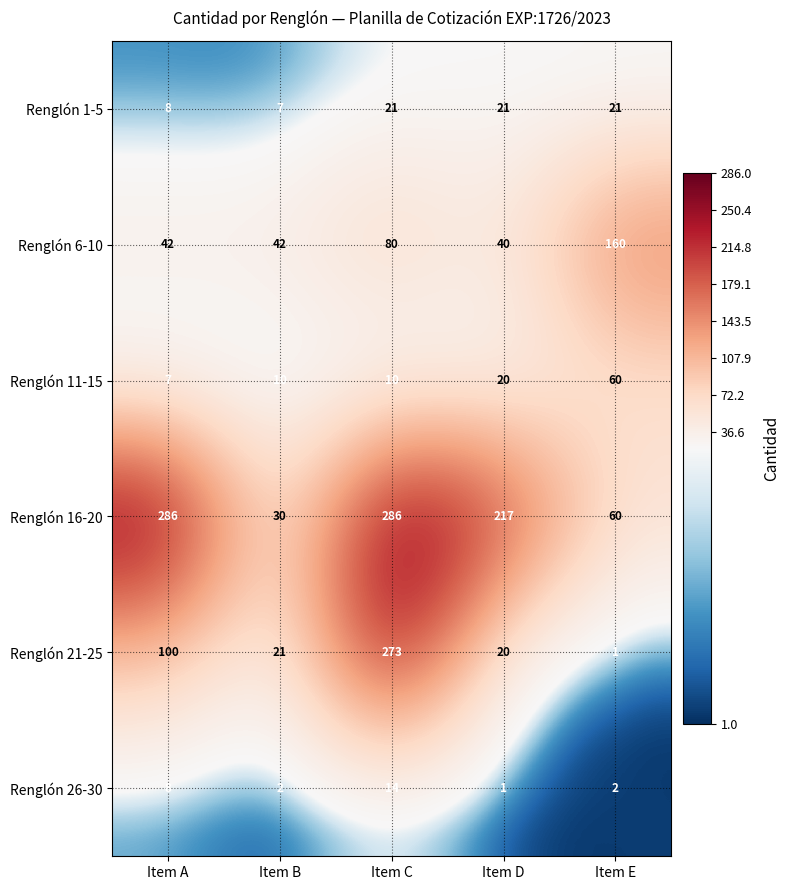

Which series has the largest range (max minus min)?

Renglón 21-25